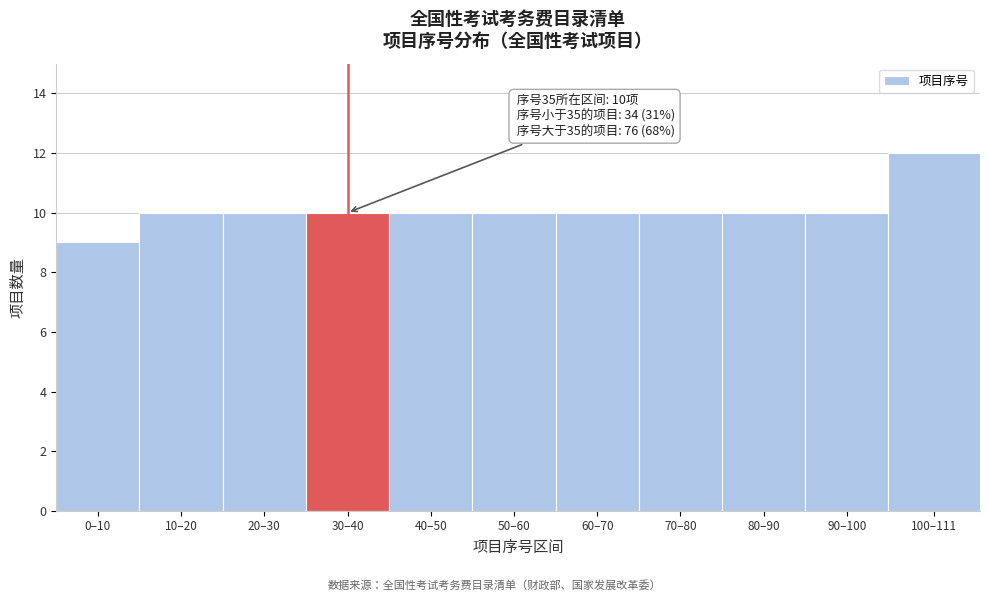

Reading left to right, list all the values displayed in this chart.

9	10	10	10	10	10	10	10	10	10	12